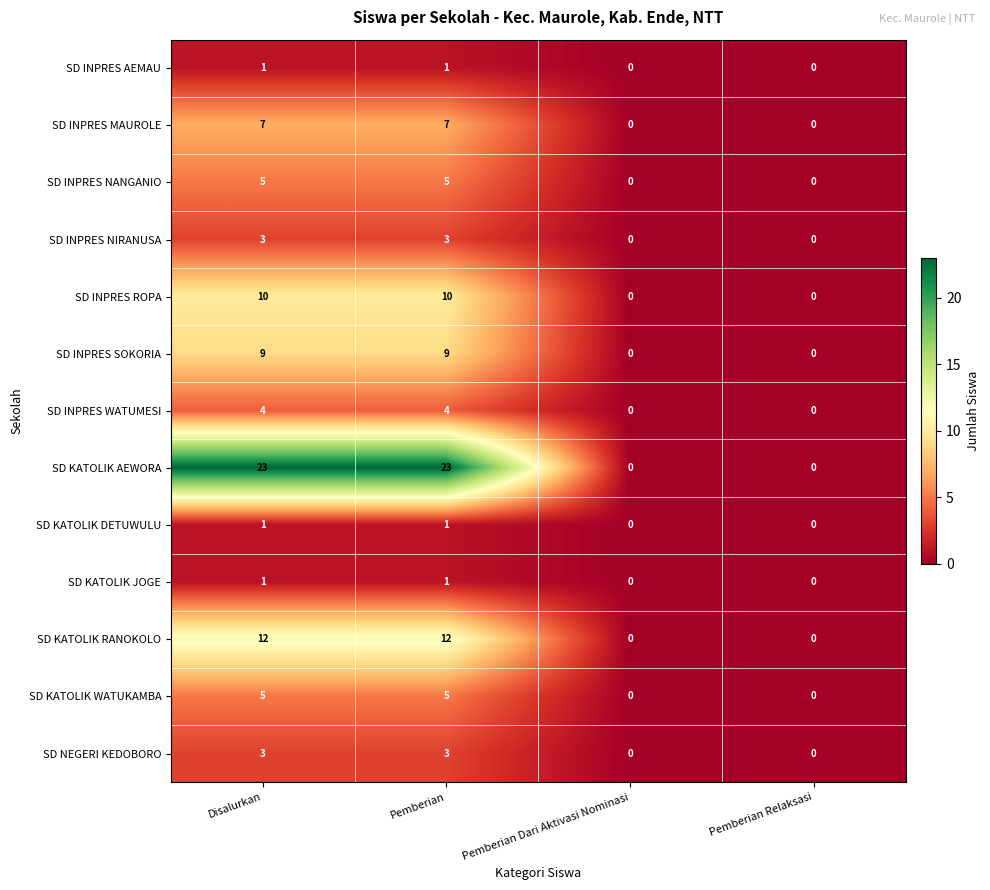

Is it true that SD INPRES WATUMESI equals 0 at Pemberian Relaksasi?

True